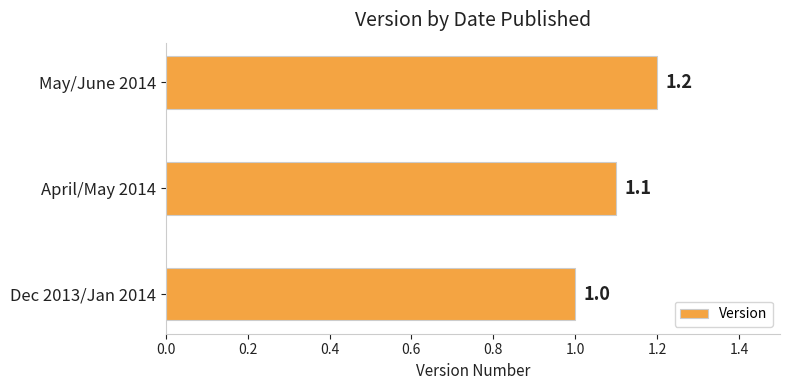

What is the ratio of the value at April/May 2014 to the value at May/June 2014?

0.9